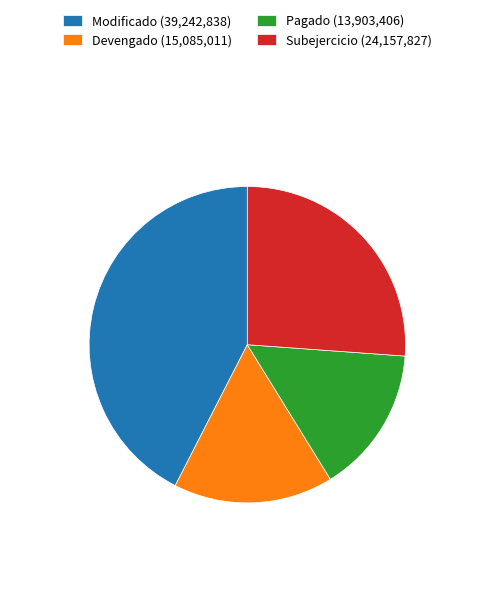

Rank the categories by value from lowest to highest.

Pagado, Devengado, Subejercicio, Modificado